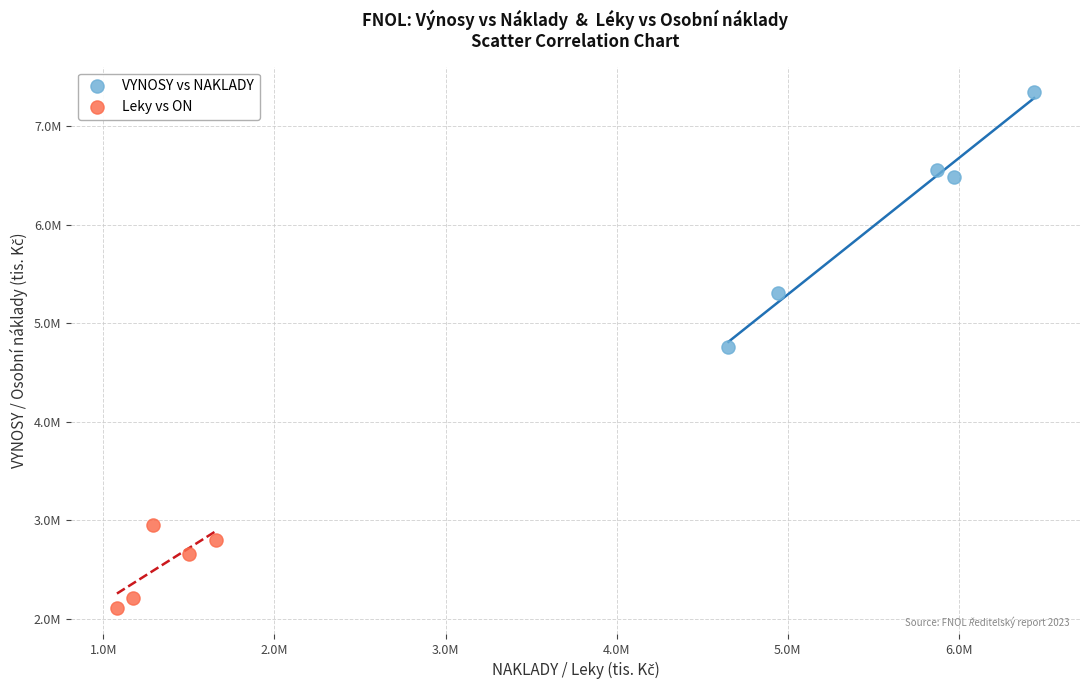

Which series reaches the maximum Y coordinate?

VYNOSY vs NAKLADY